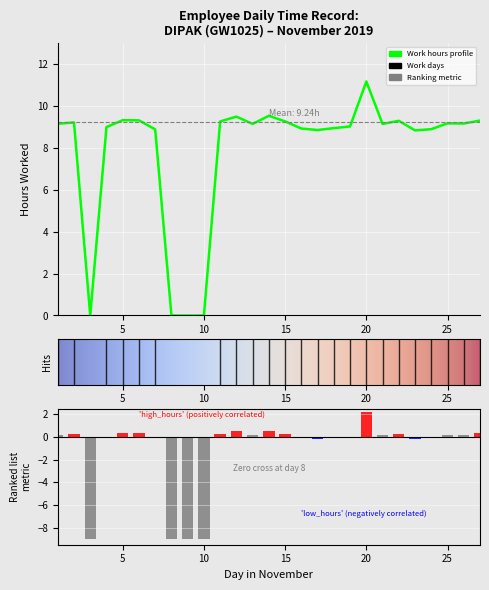

Is it true that the value at 9 is 0.0?

True